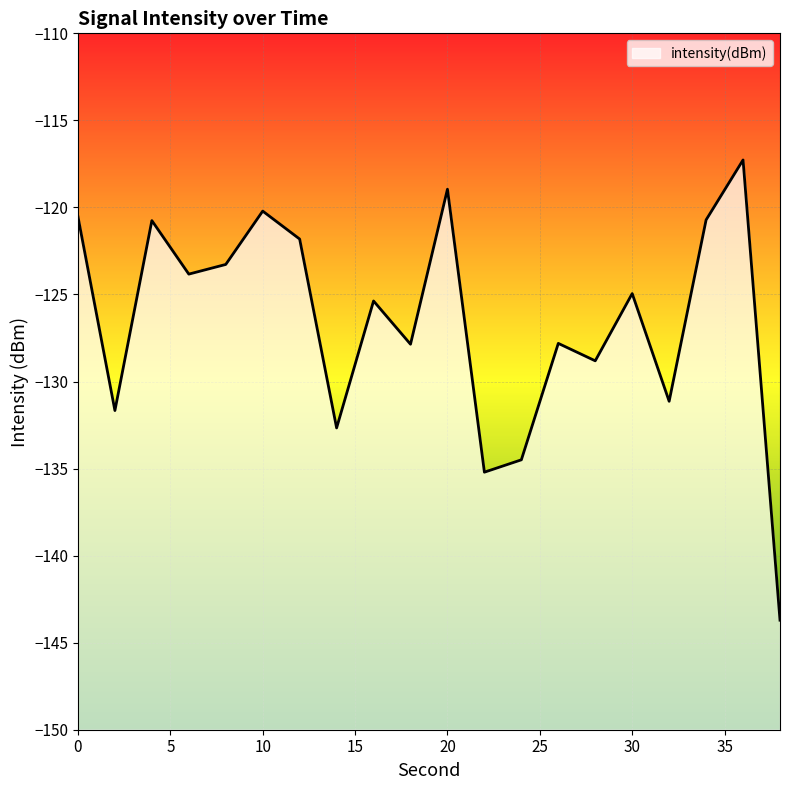

True or false: the data has more than 0 interior local peaks.

True